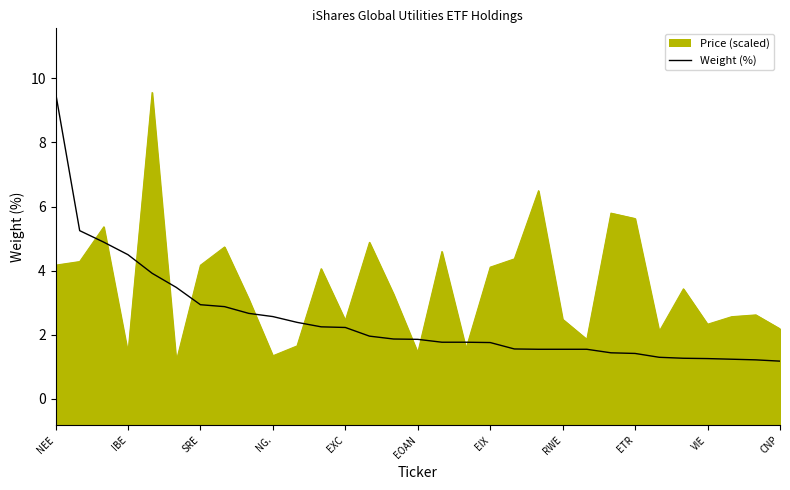

Rank the series at PPL from lowest to highest value.

Weight (%), Price